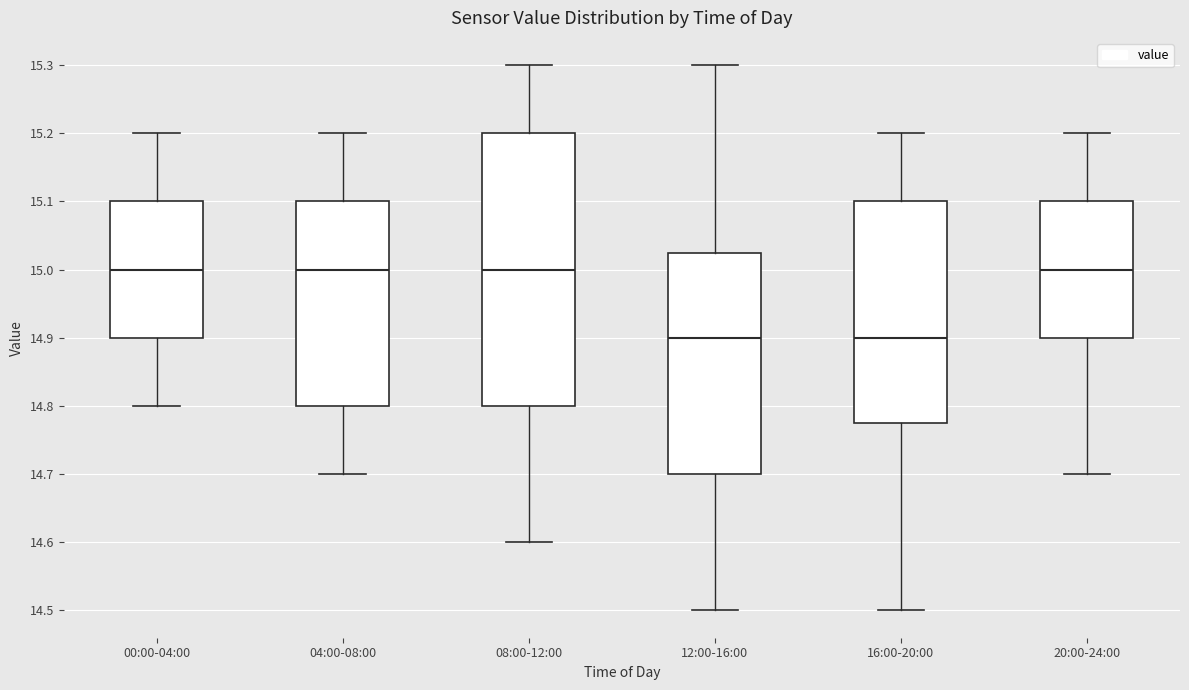

Reading left to right, transcribe this box plot: for each box, give where its median line is, the range the box spans, and where its two whiskers end, as read against the y-axis. The values are not printed on the chart, so give them approximately, as read against the axis.

00:00-04:00: median 15.00, box 14.90 to 15.10, whiskers 14.80 to 15.20
04:00-08:00: median 15.00, box 14.80 to 15.10, whiskers 14.70 to 15.20
08:00-12:00: median 15.00, box 14.80 to 15.20, whiskers 14.60 to 15.30
12:00-16:00: median 14.90, box 14.70 to 15.03, whiskers 14.50 to 15.30
16:00-20:00: median 14.90, box 14.78 to 15.10, whiskers 14.50 to 15.20
20:00-24:00: median 15.00, box 14.90 to 15.10, whiskers 14.70 to 15.20